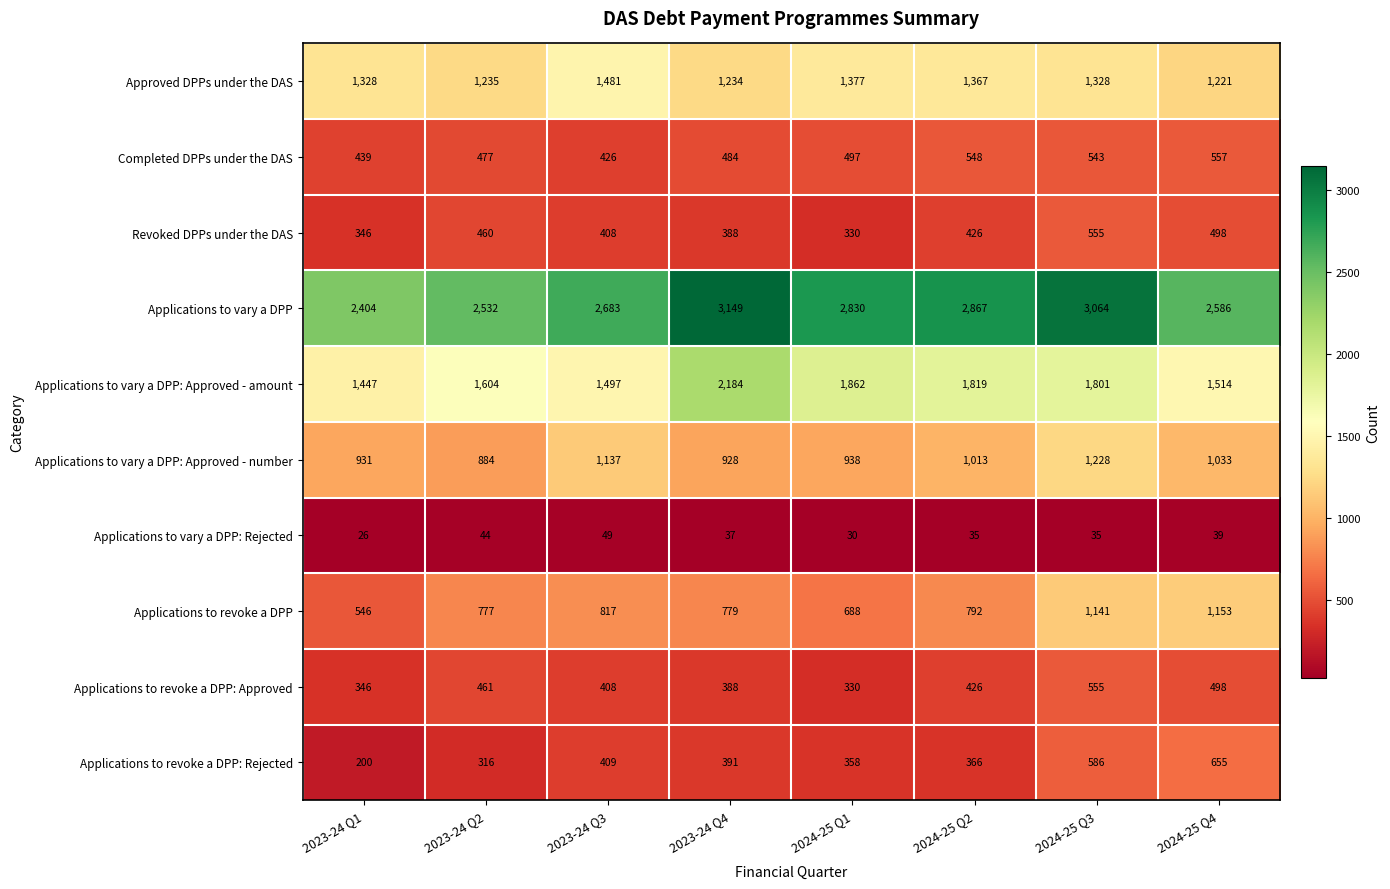

Between 2024-25 Q2 and 2024-25 Q3, which series saw the biggest shift?

Applications to revoke a DPP